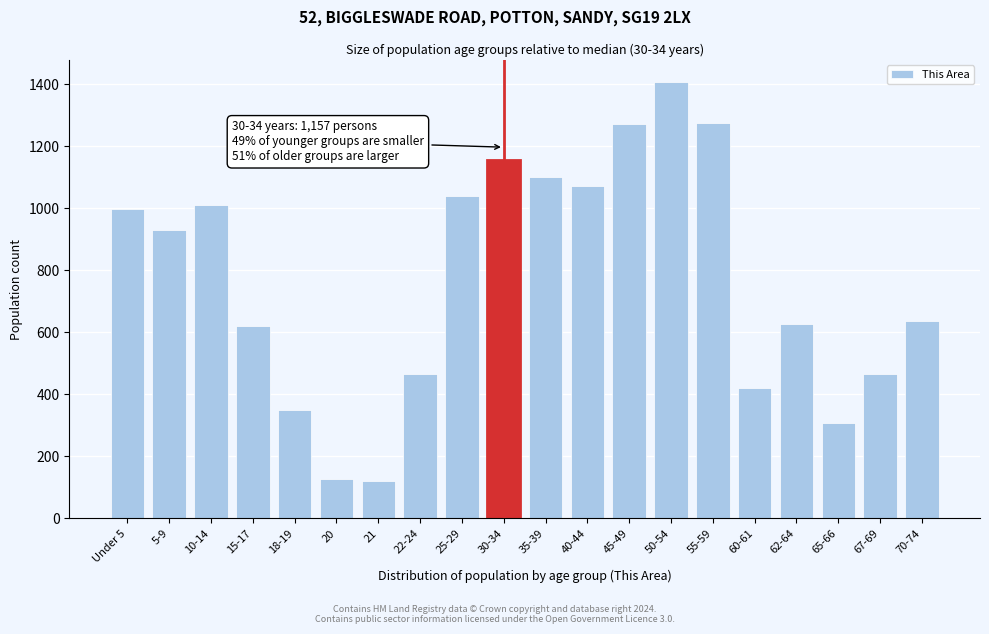

What is the difference between the second highest and second lowest values?

1147